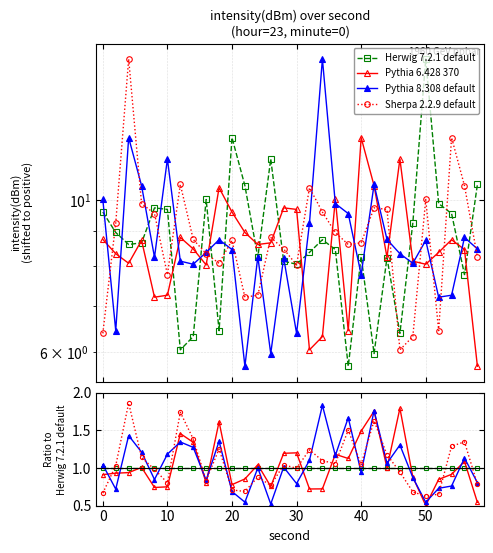

Which series has the largest range (max minus min)?

Pythia 8.308 default